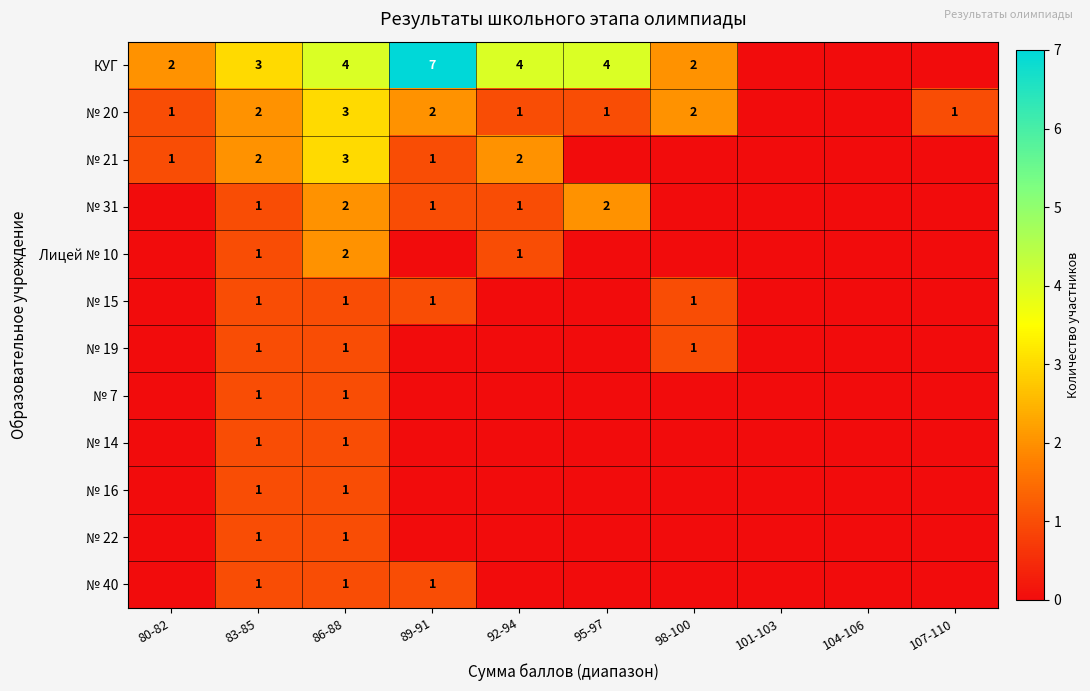

What is the total value across all series at 86-88?

21